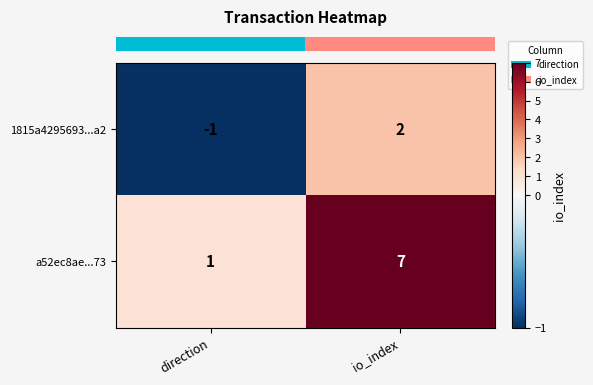

List the series in order of their peak value, highest first.

a52ec8ae...73, 1815a4295693...a2